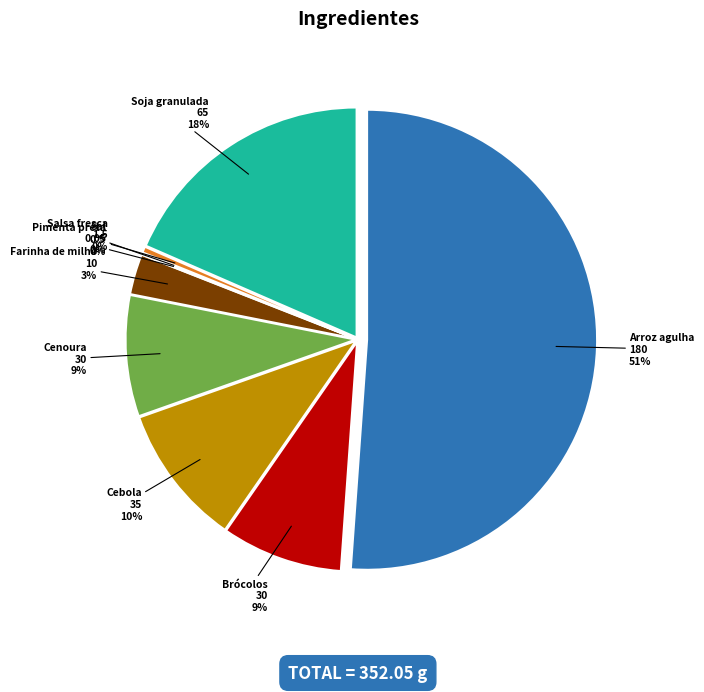

What percentage is the Brócolos slice, to the nearest percent?

9%